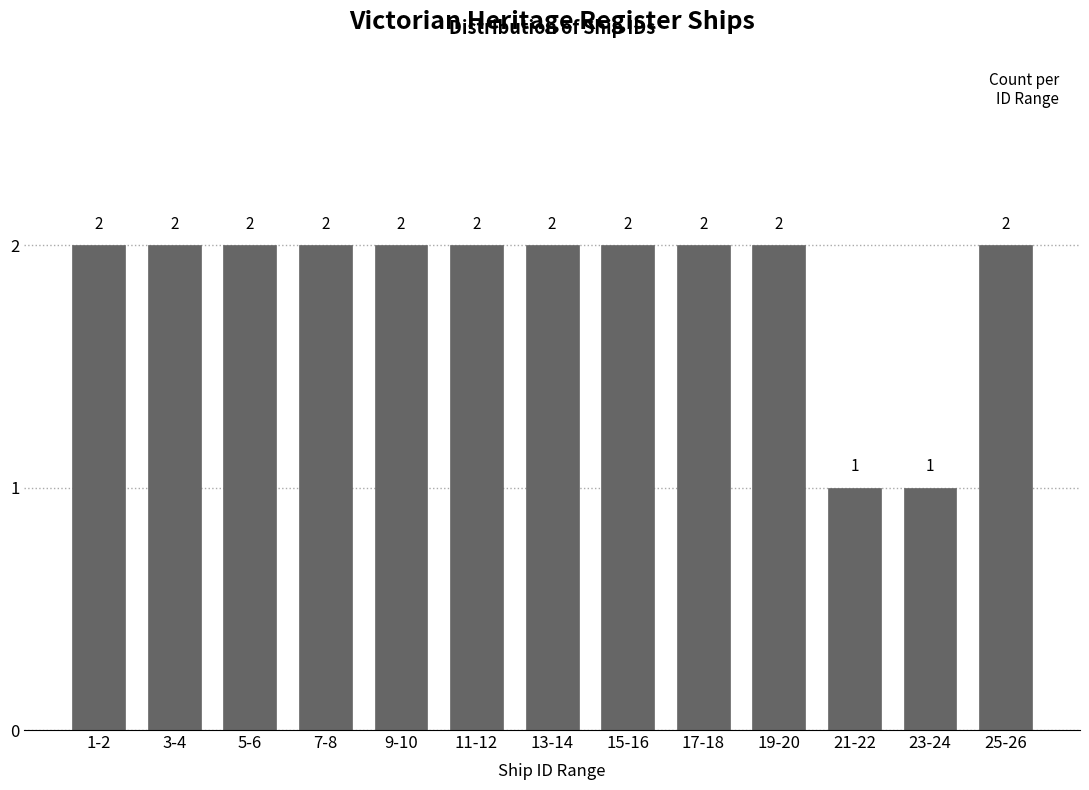

Reading left to right, extract all data points from this chart.

2	2	2	2	2	2	2	2	2	2	1	1	2